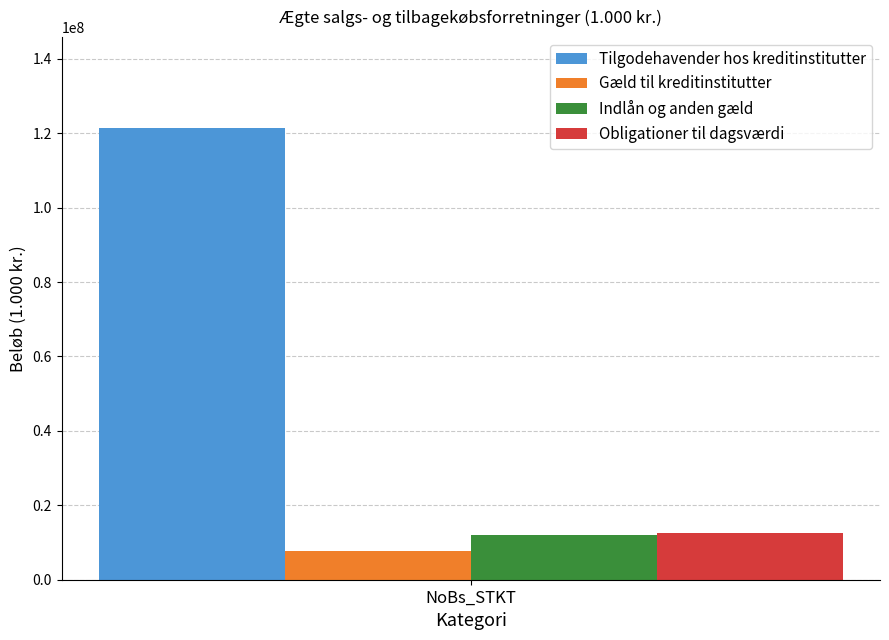

Read the Gæld til kreditinstitutter value at NoBs_STKT.

7601792